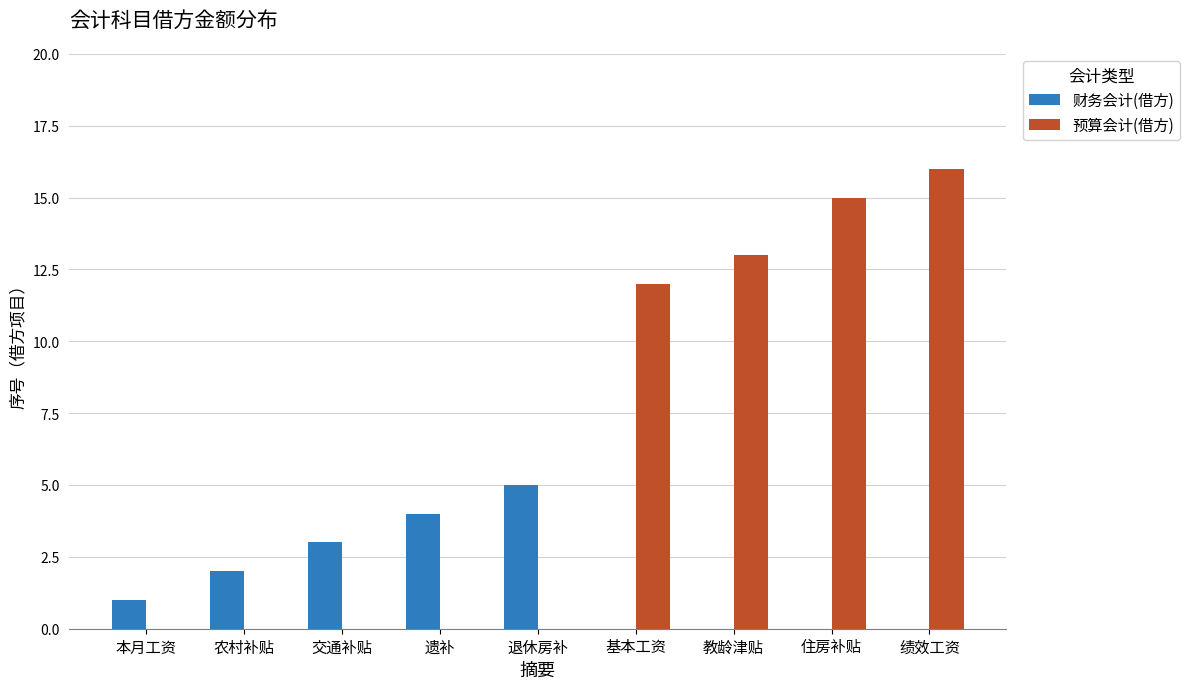

Which label corresponds to the largest value in the chart?

绩效工资